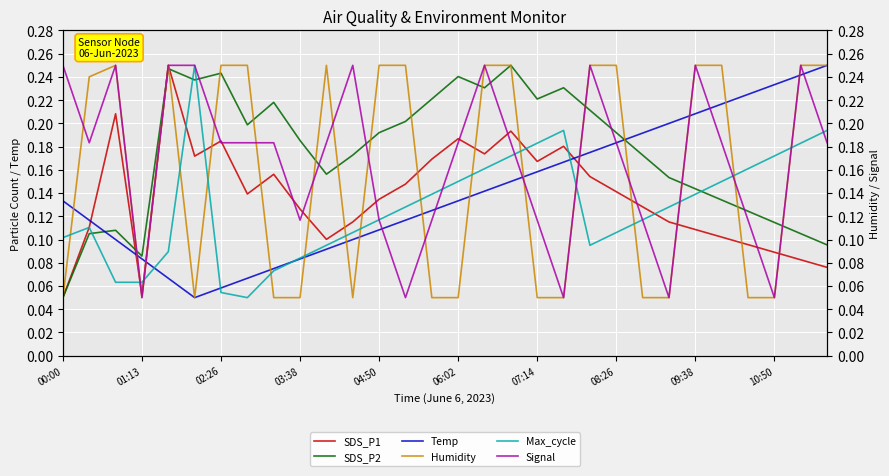

Which label corresponds to the largest value in the chart?

04:50